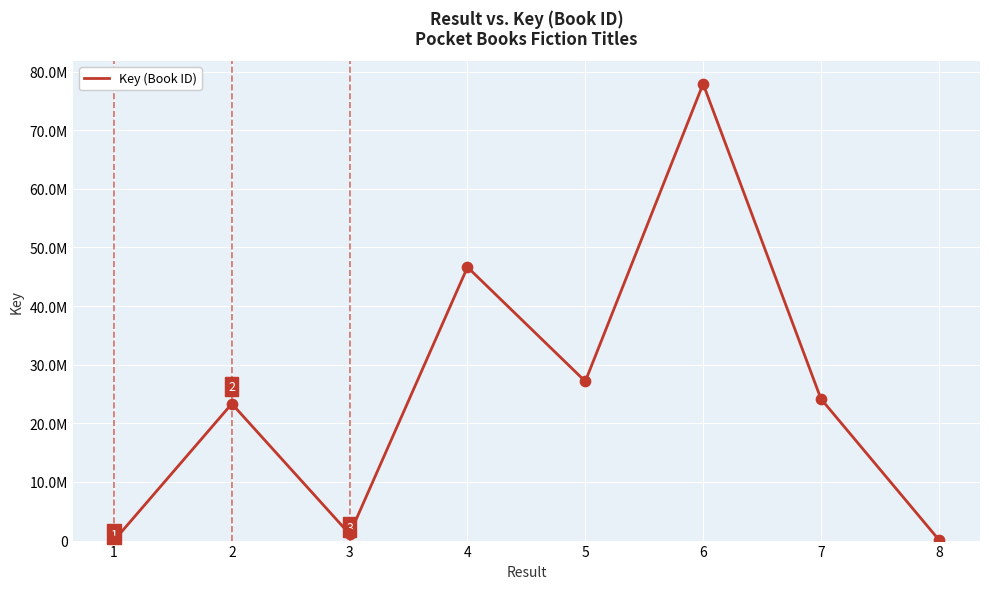

What is the change in value from 2 to 8?

-23181681